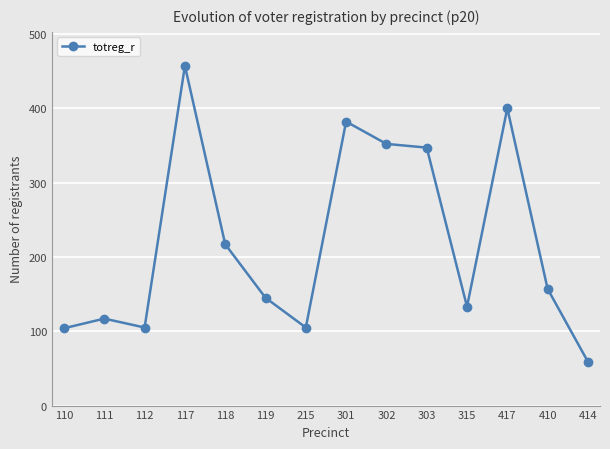

What is the sum of all values?

3080